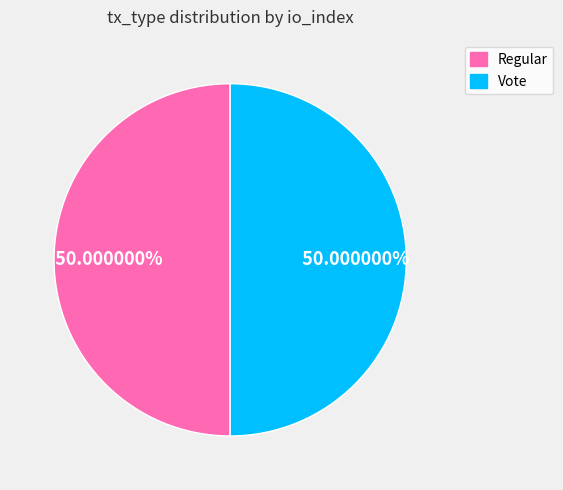

Count the number of slices in the pie.

2